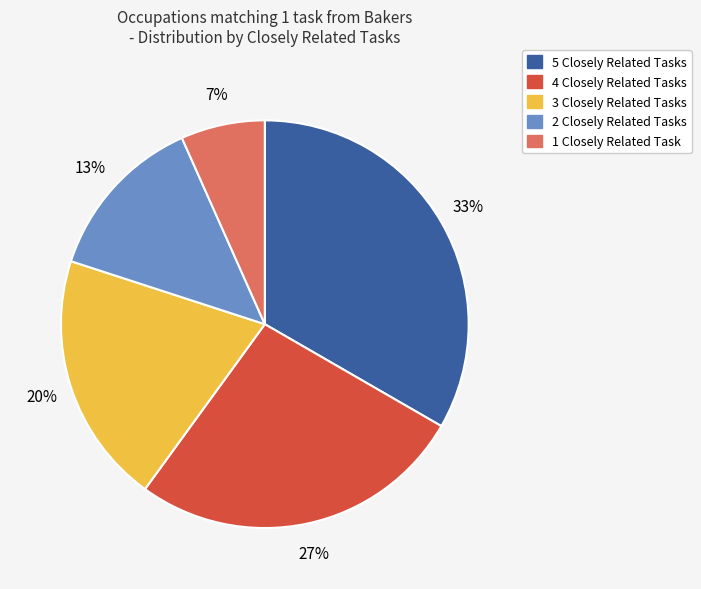

Approximately how many times larger is the value at 2 Closely Related Tasks compared to 3 Closely Related Tasks?

0.7